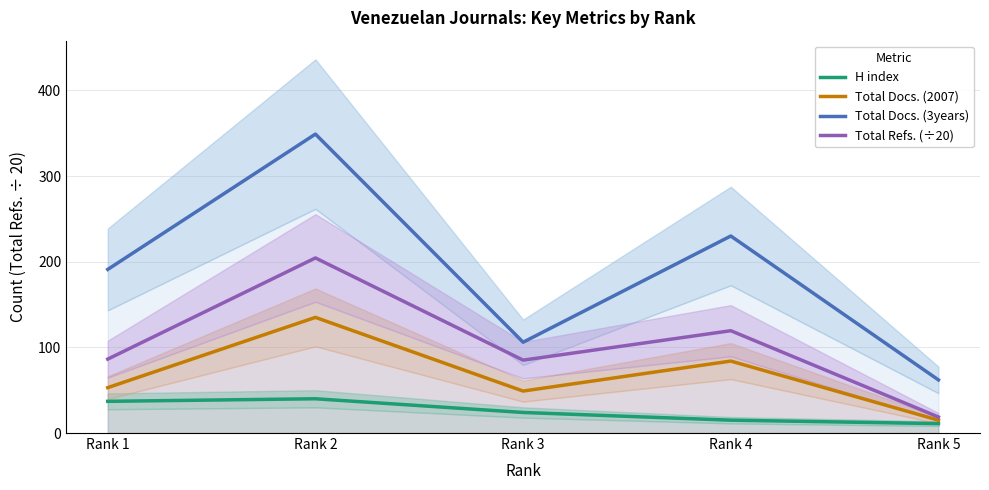

Which has a higher value, Rank 3 or Rank 5?

Rank 3